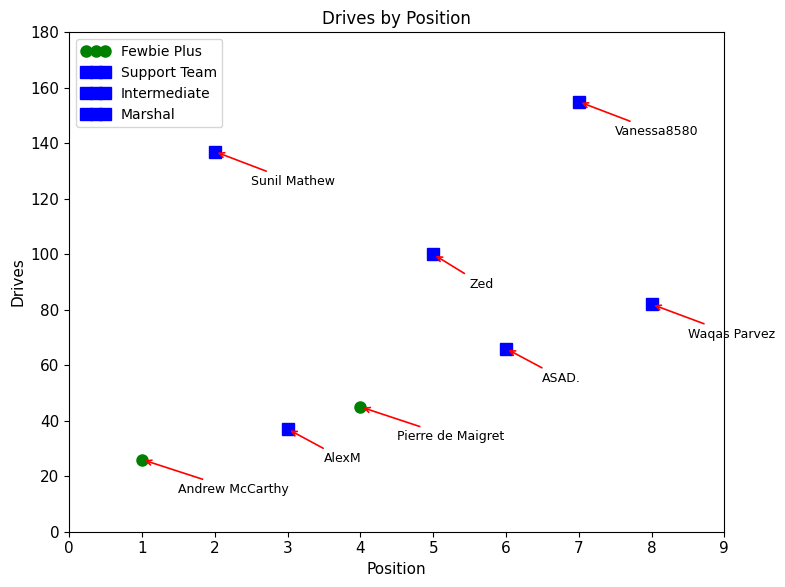

What position from the right is Andrew McCarthy?

8